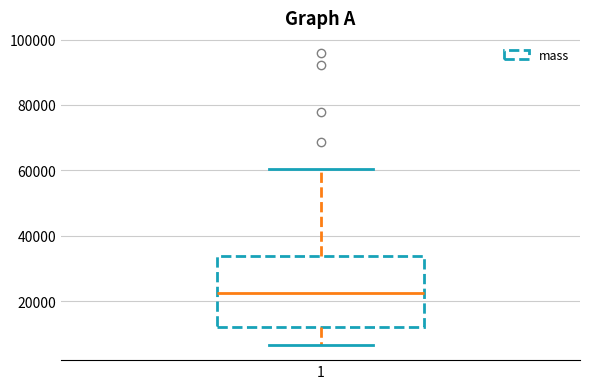

Where does the upper whisker of the box at x = 1 end on the y-axis? The values are not printed on the chart, so give them approximately, as read against the axis.

60000